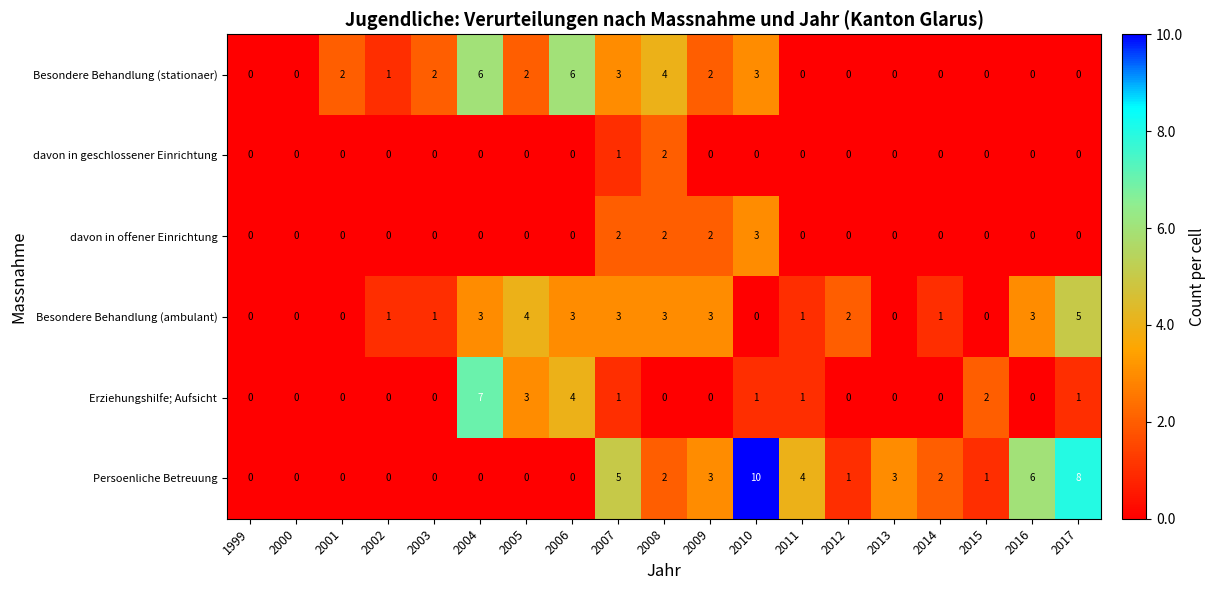

What is the difference between the highest and lowest values at 2013?

3